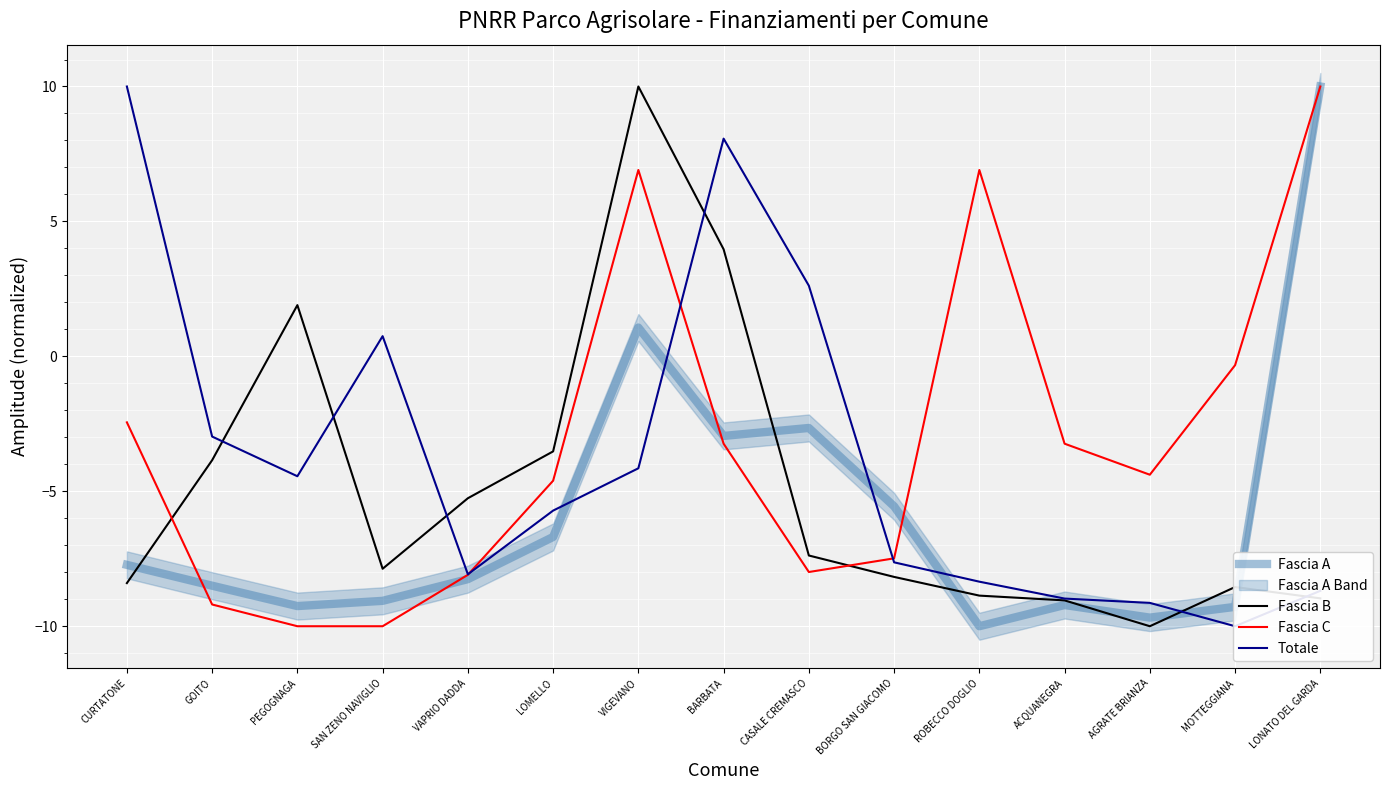

Is the value of Fascia C at VIGEVANO greater than the value of Fascia B at VAPRIO DADDA?

Yes